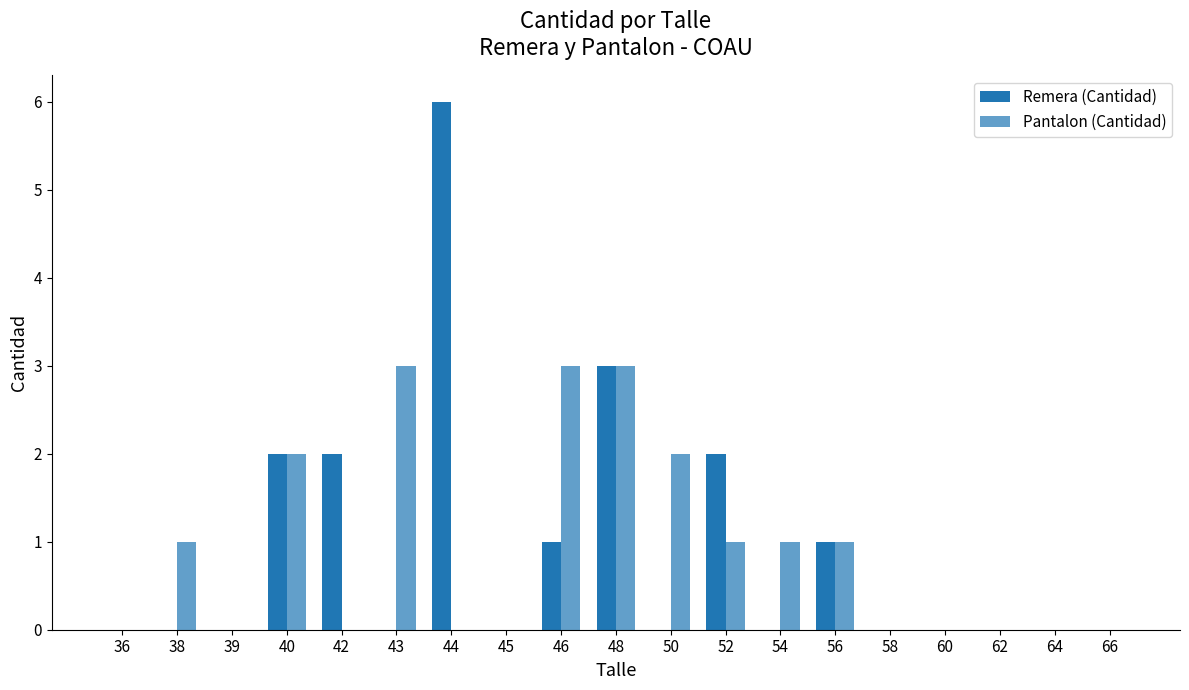

Which series has the widest spread of values?

Remera (Cantidad)